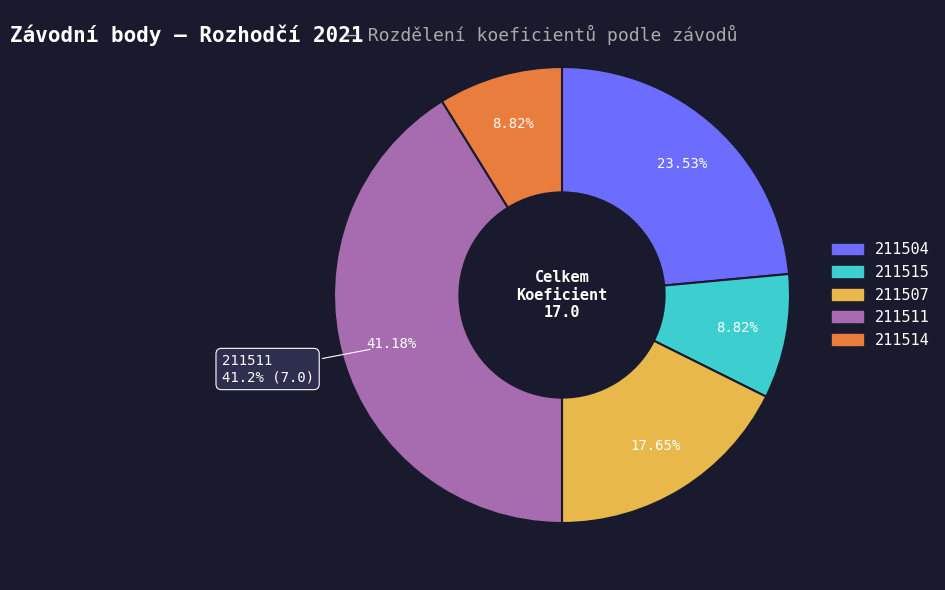

Is there a majority slice in this chart?

No